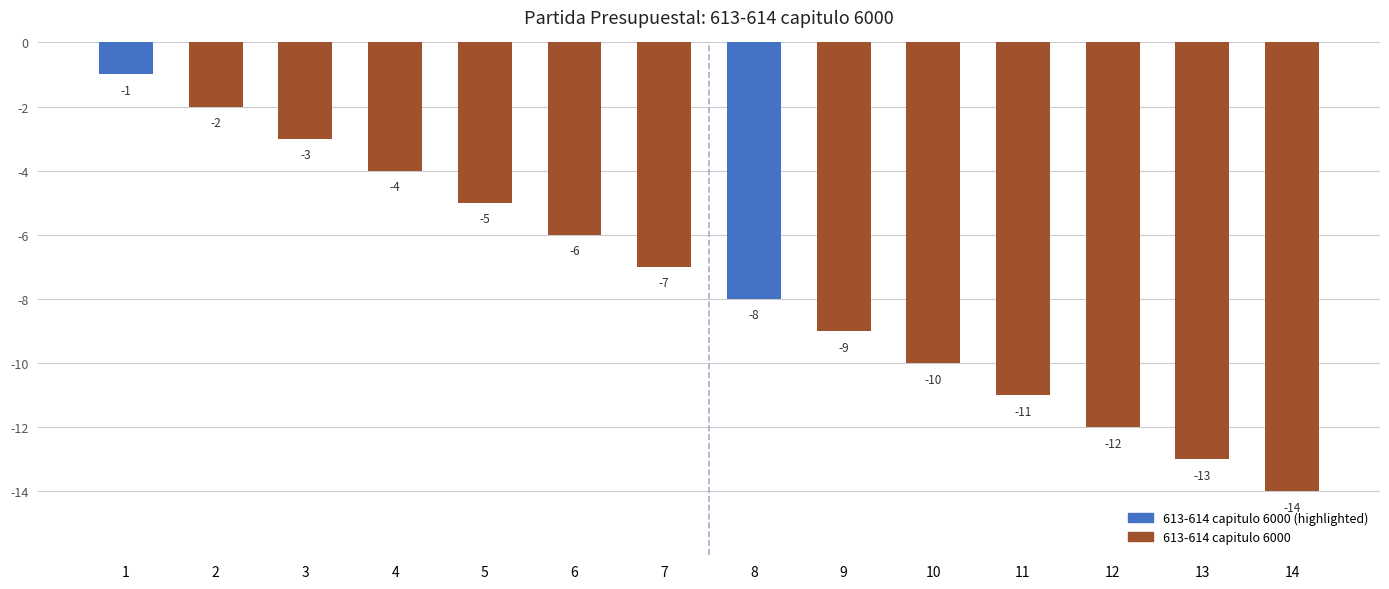

Reading left to right, list all the values displayed in this chart.

-1	-2	-3	-4	-5	-6	-7	-8	-9	-10	-11	-12	-13	-14